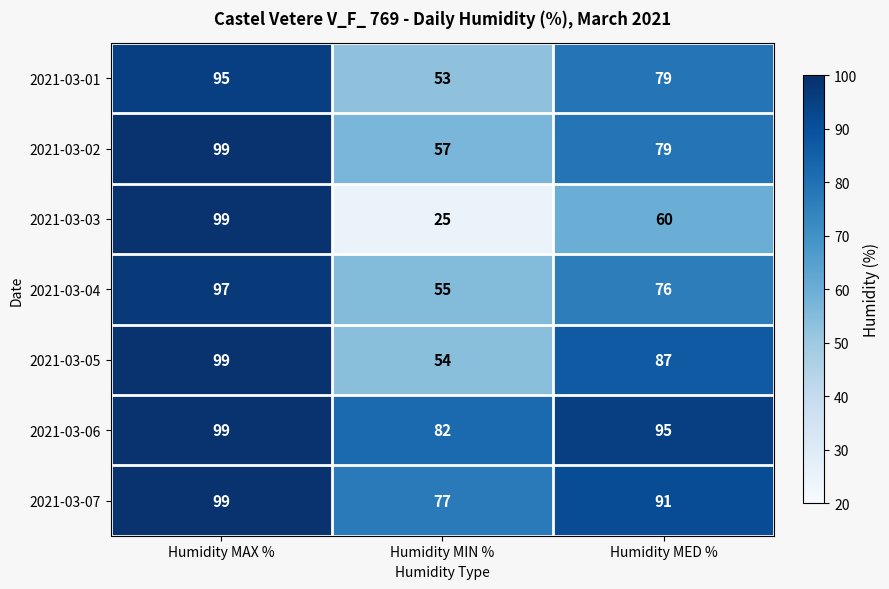

Where is 2021-03-07 nearest to the value 88?

Humidity MED %